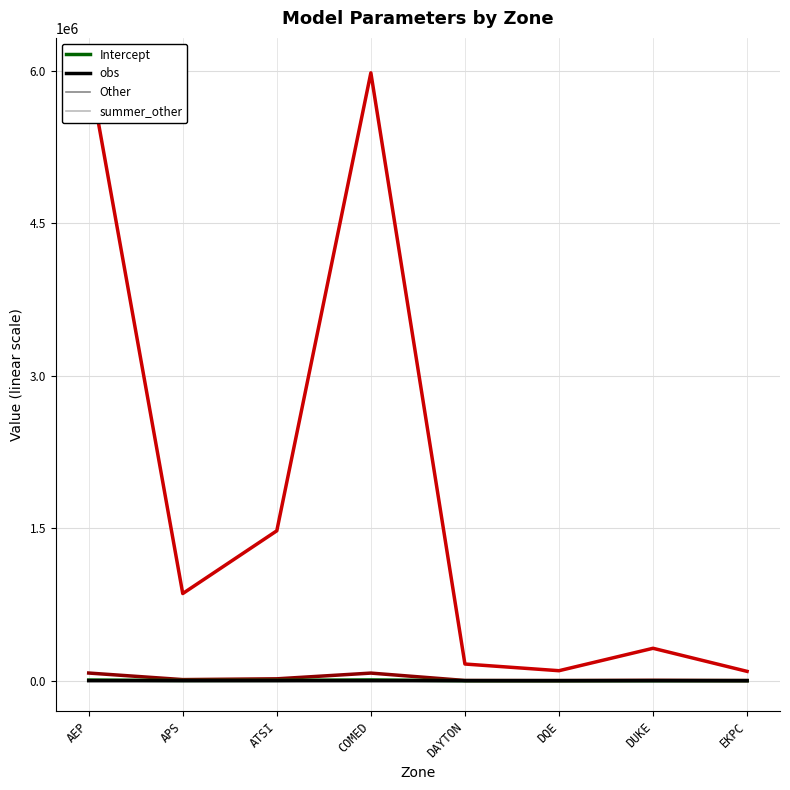

What is the greatest value displayed?

9469.6